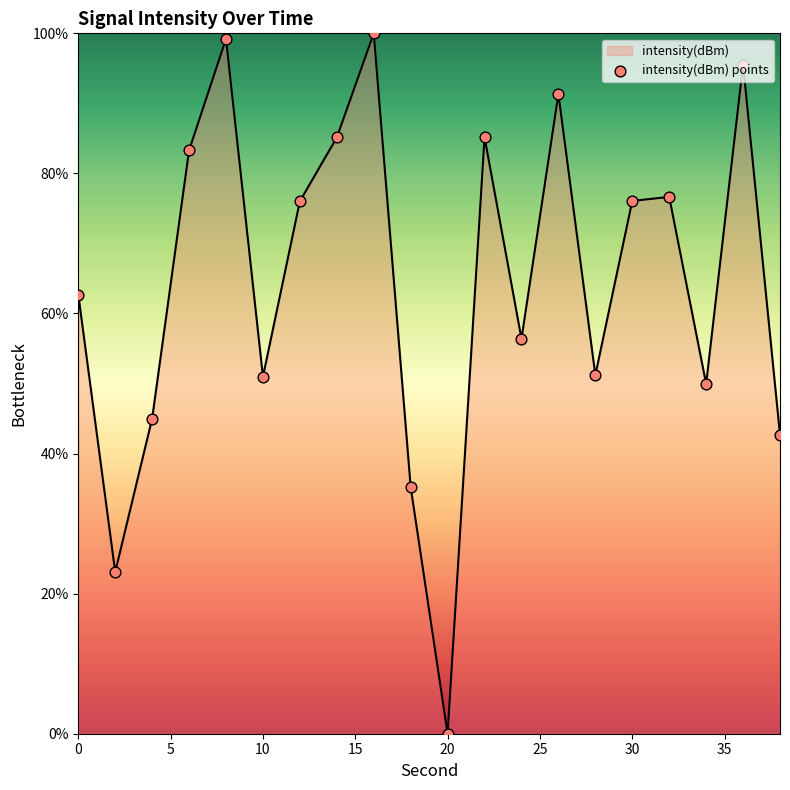

What is the greatest value displayed?

100.0